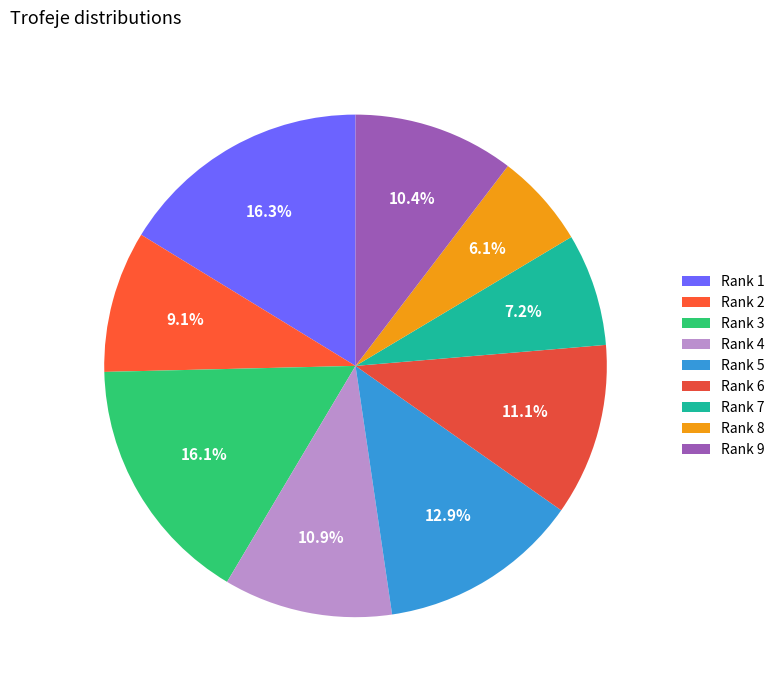

How many slices are in this pie chart?

9